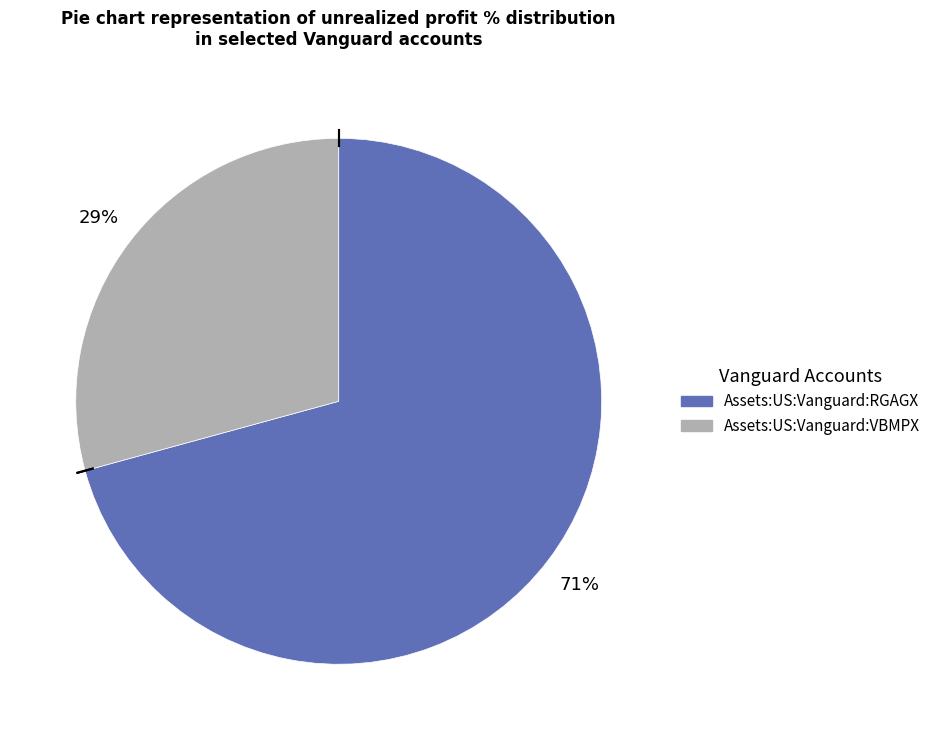

Which slice is the largest?

Assets:US:Vanguard:RGAGX